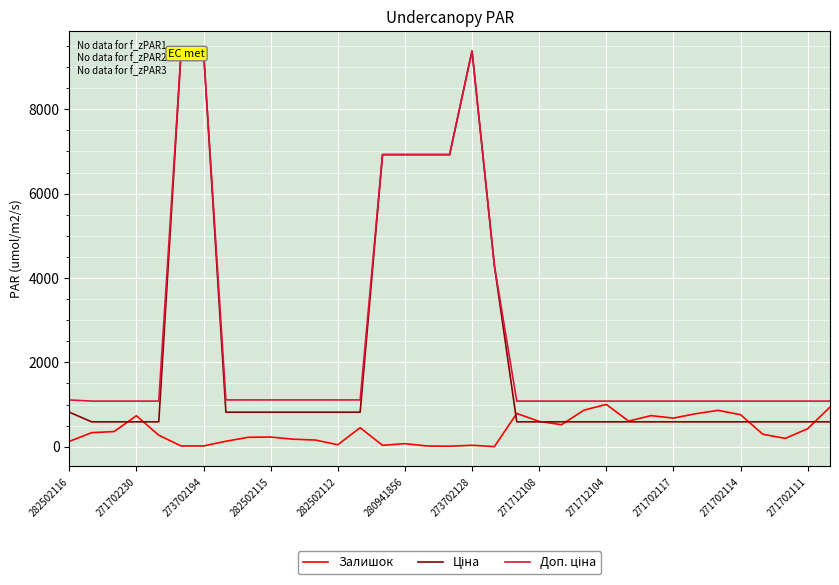

True or false: Ціна and Доп. ціна cross at least once.

True